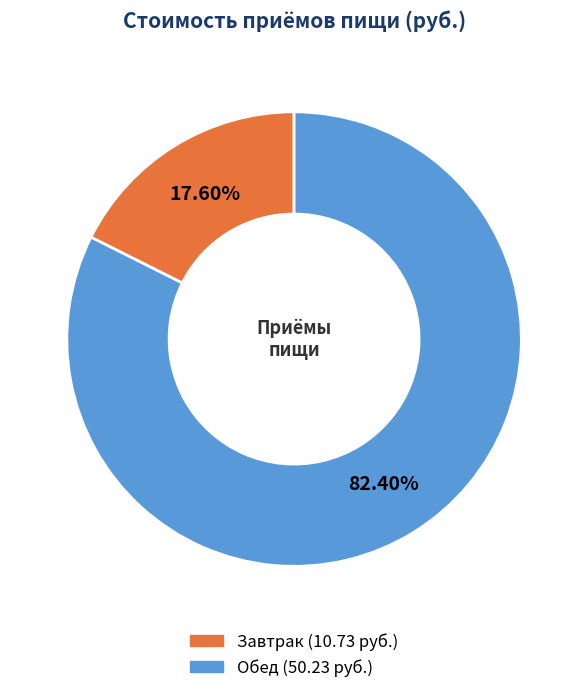

The Завтрак slice represents 6% of the pie. True or false?

False